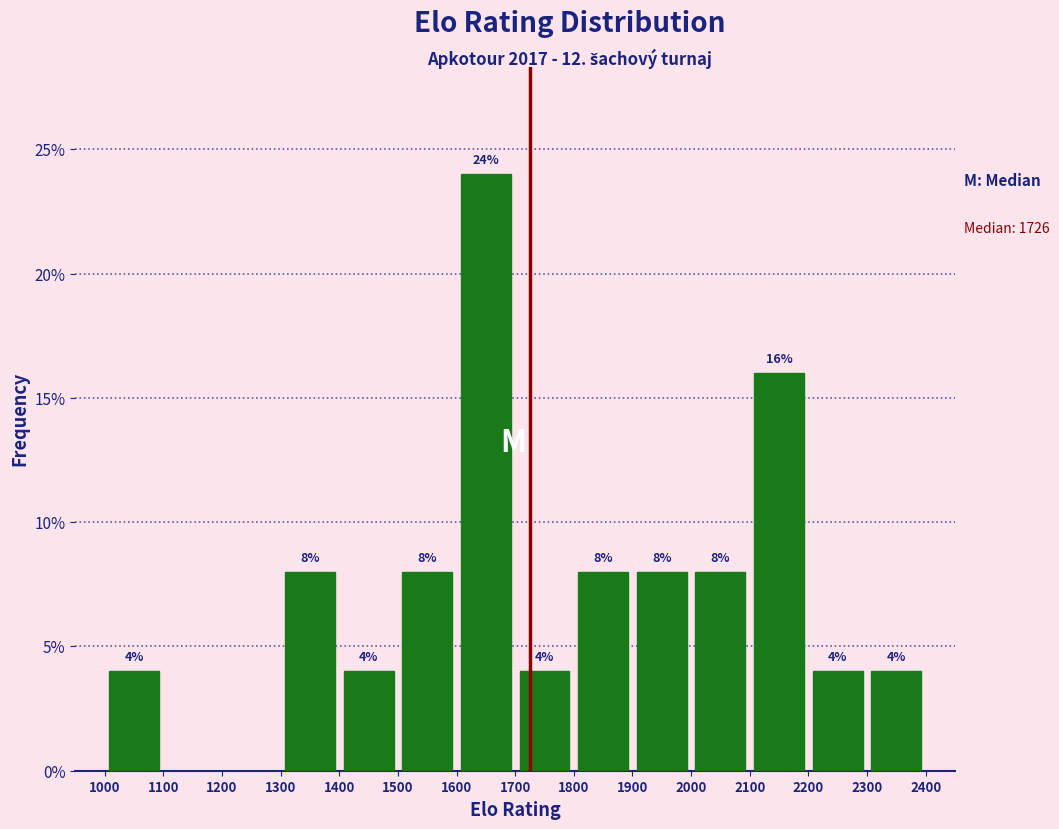

Which range on the x-axis has the tallest bar?

1600 to 1700